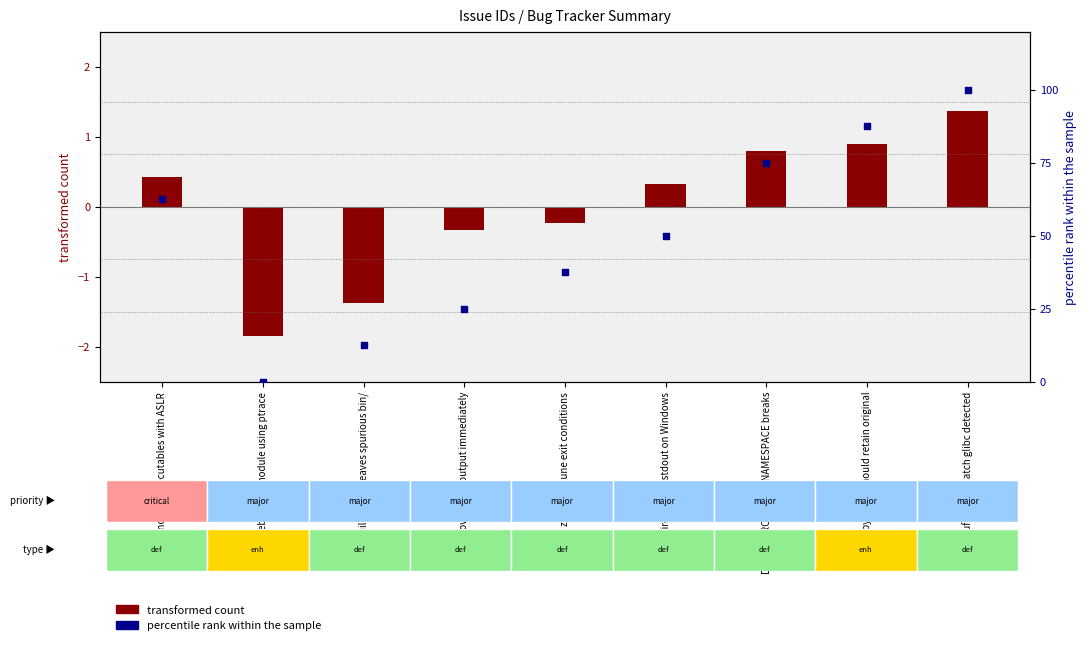

Between zzuf doesn't catch glibc detected and Copy mode should retain original, which is larger?

zzuf doesn't catch glibc detected